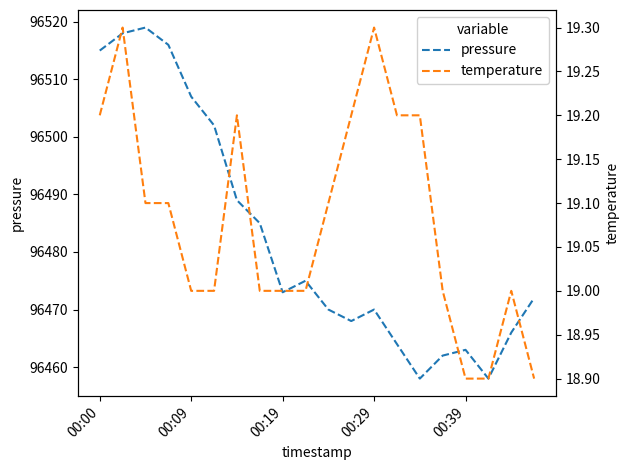

How many values in the pressure series exceed 96473?

9